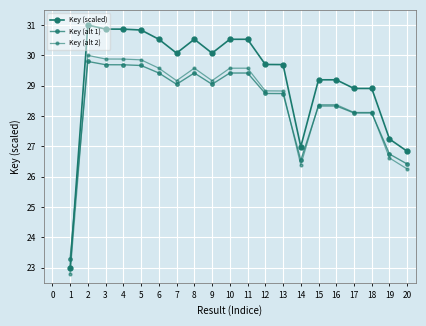

What is the smallest value displayed?

22.8